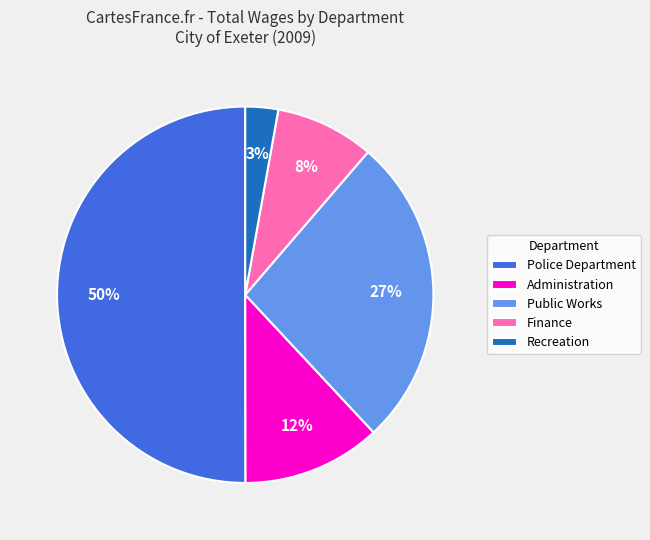

Rank the categories by value from highest to lowest.

Police Department, Public Works, Administration, Finance, Recreation